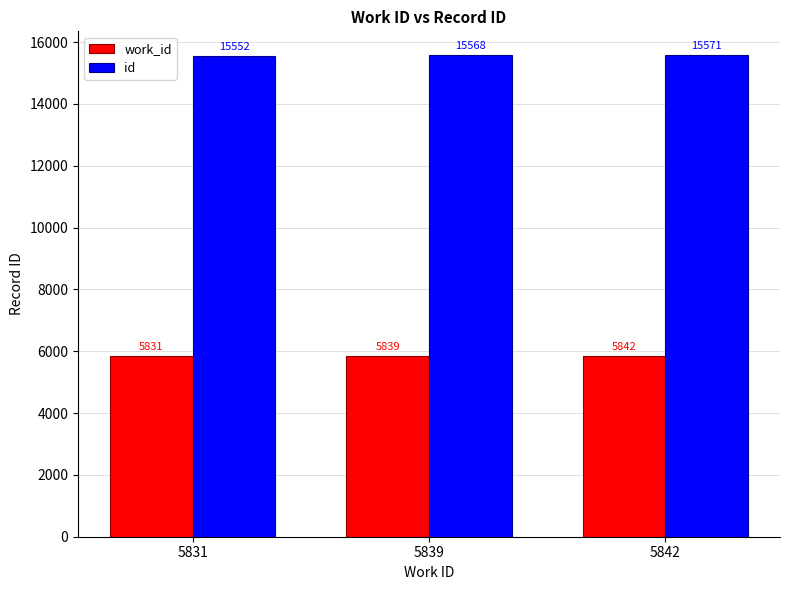

The id series shows 21048 at 5842. True or false?

False